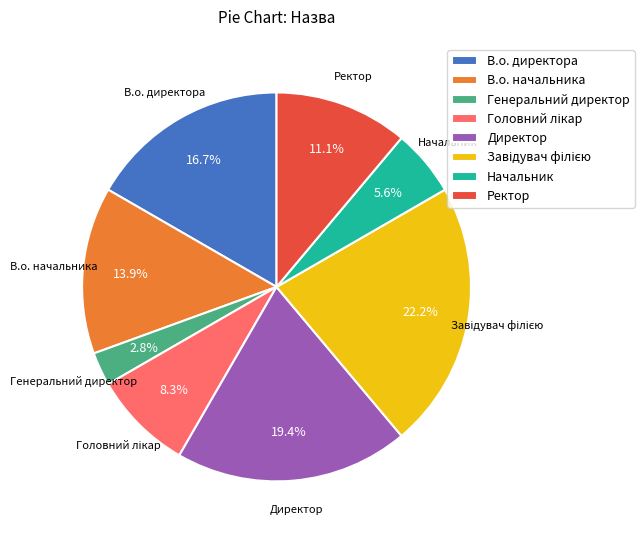

How much of the chart is everything except В.о. директора?

83.3%